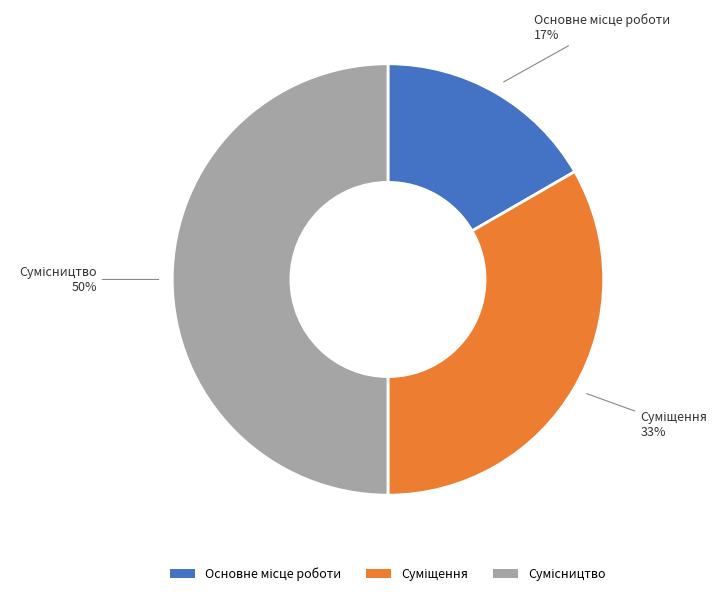

To the nearest percent, what is the average slice percentage?

33%